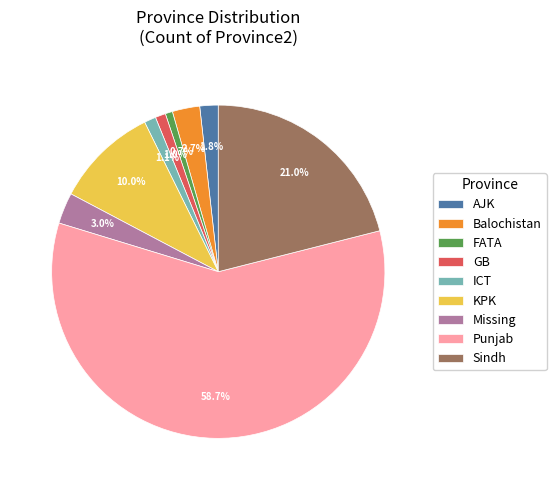

To the nearest percent, what is the combined percentage of Balochistan and GB?

4%